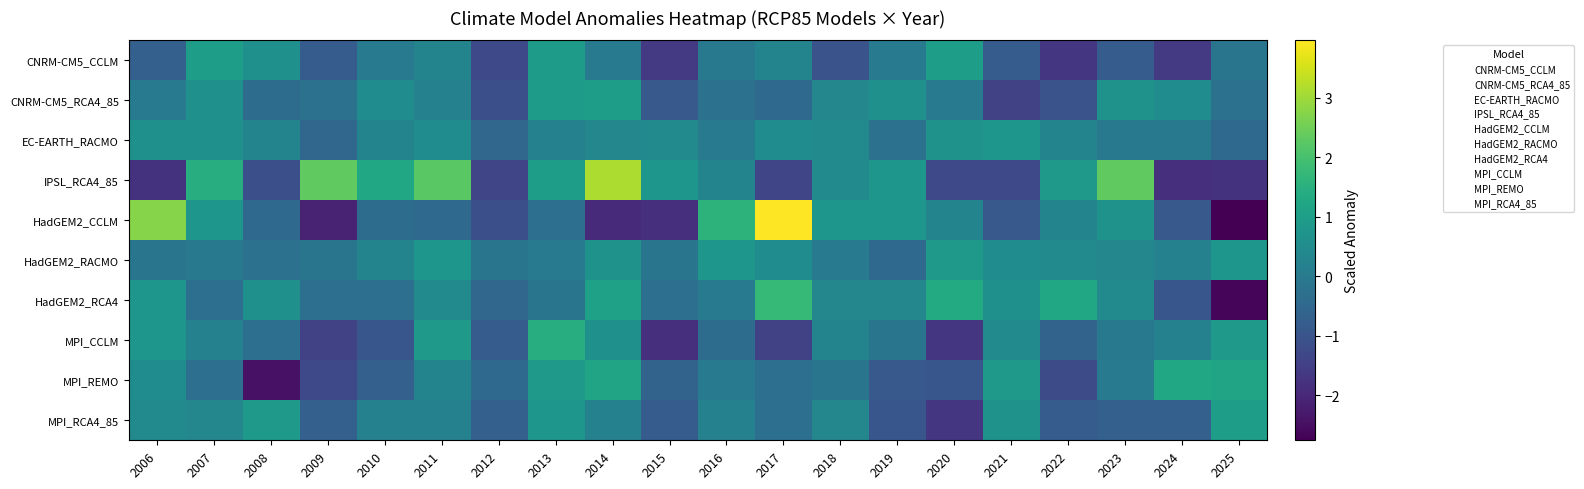

Which series changed the most between 2009 and 2021?

IPSL_RCA4_85